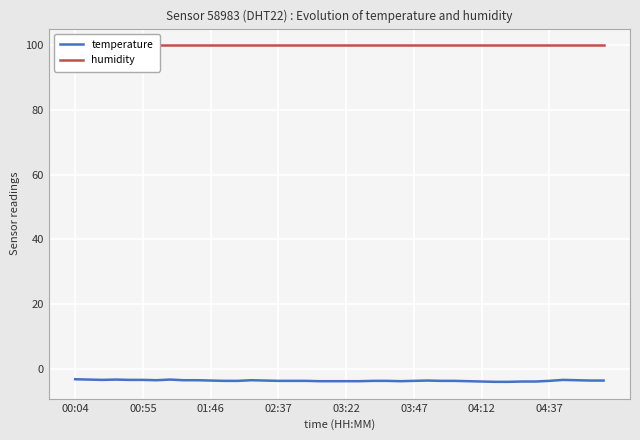

What is the minimum value for temperature?

-4.0